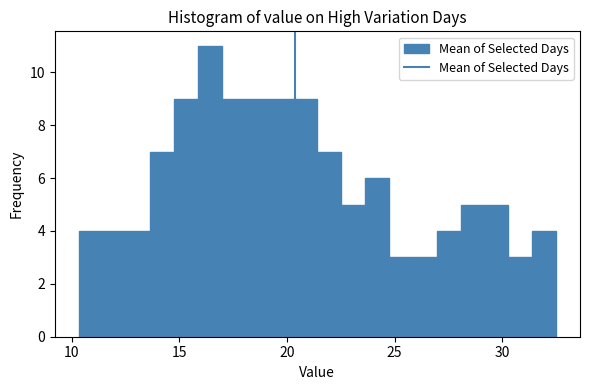

Read against the x-axis, roughly where is the centre of the tallest bar?

16.5